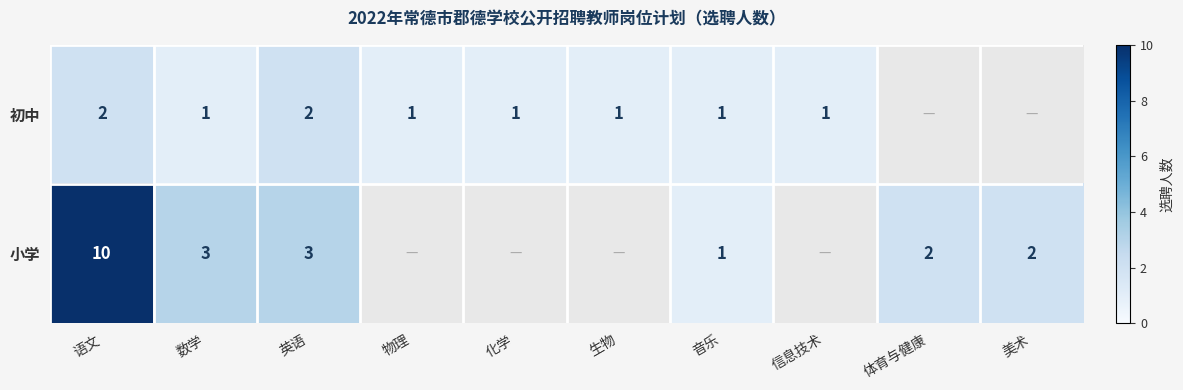

What is the spread (max minus min) of values at 语文?

8